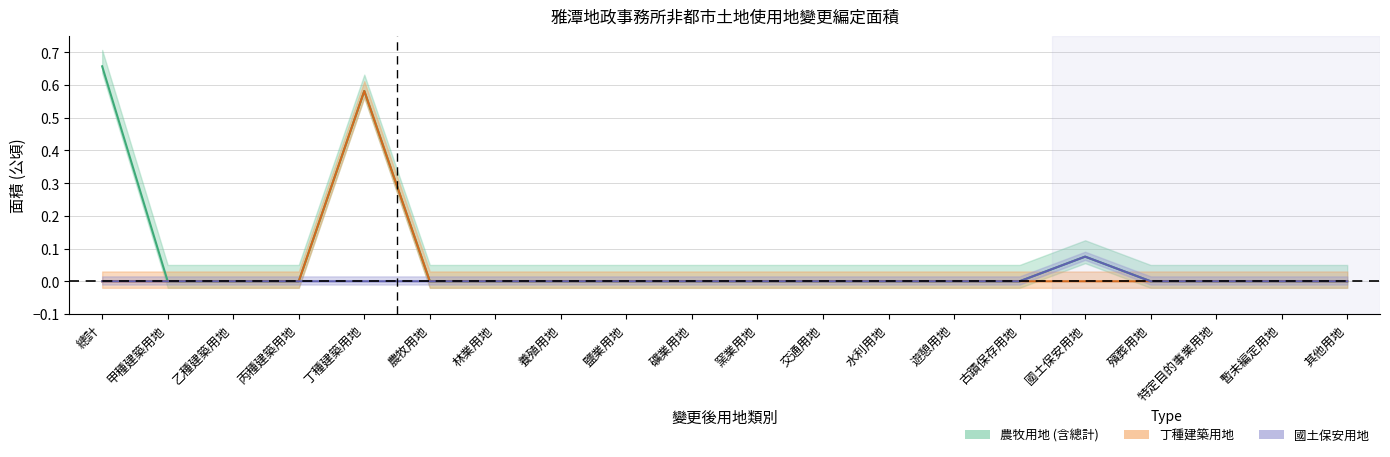

Reading left to right, extract all data points from this chart.

農牧用地 (中心線): 0.7	0.0	0.0	0.0	0.6	0.0	0.0	0.0	0.0	0.0	0.0	0.0	0.0	0.0	0.0	0.1	0.0	0.0	0.0	0.0
丁種建築用地 (中心線): 0.0	0.0	0.0	0.0	0.6	0.0	0.0	0.0	0.0	0.0	0.0	0.0	0.0	0.0	0.0	0.0	0.0	0.0	0.0	0.0
國土保安用地 (中心線): 0.0	0.0	0.0	0.0	0.0	0.0	0.0	0.0	0.0	0.0	0.0	0.0	0.0	0.0	0.0	0.1	0.0	0.0	0.0	0.0